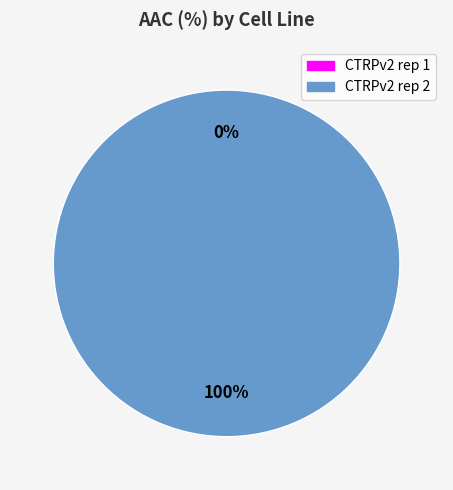

To the nearest percent, what portion does CTRPv2 rep 2 represent?

100%